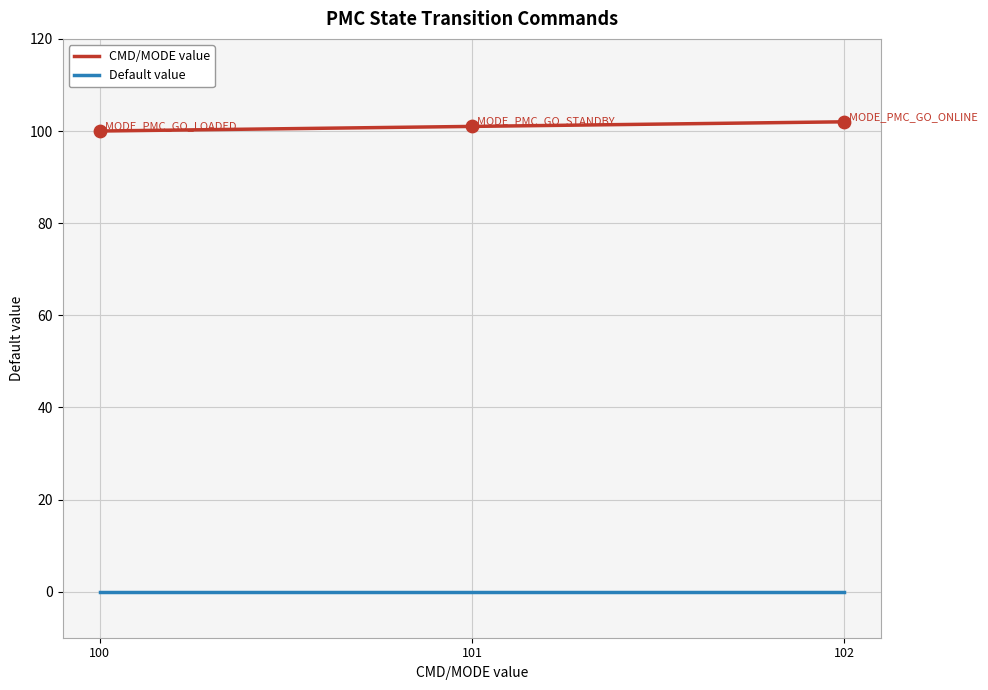

At how many categories does at least one series exceed 68?

3